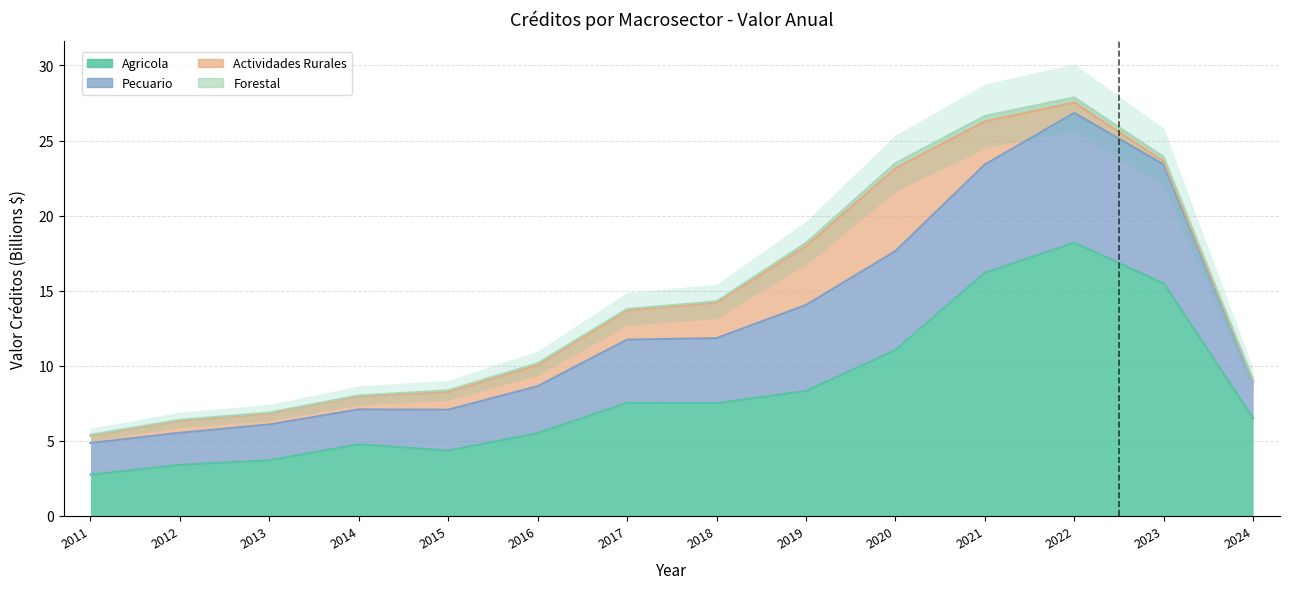

What is the difference between the maximum and minimum values in the Agricola series?

15.5